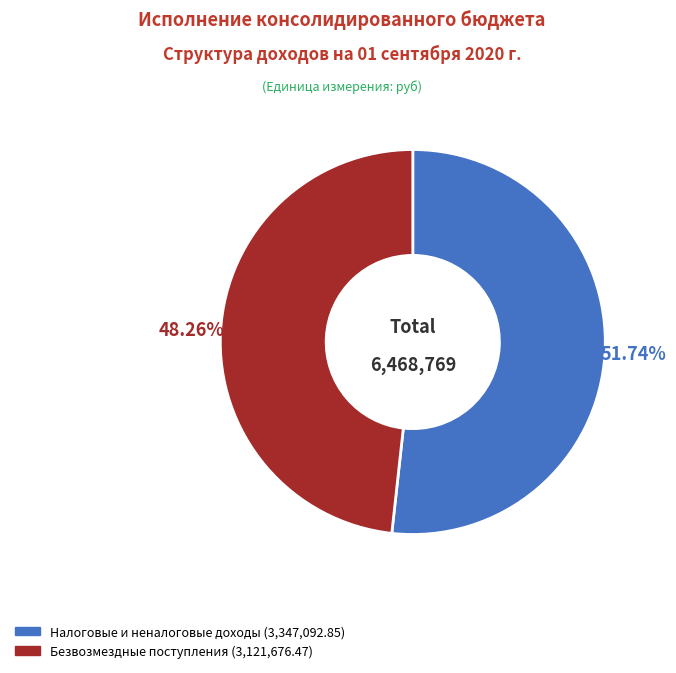

Is there a majority slice in this chart?

Yes